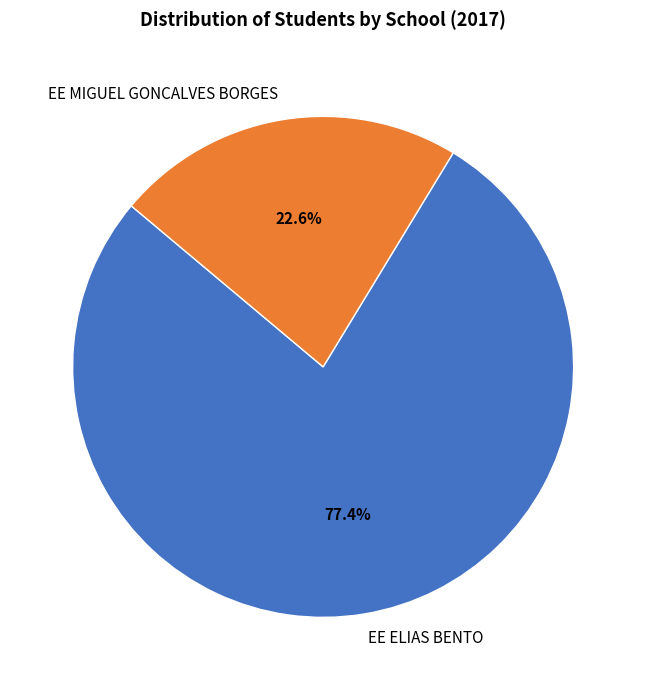

What is the smallest slice in the pie chart?

EE MIGUEL GONCALVES BORGES